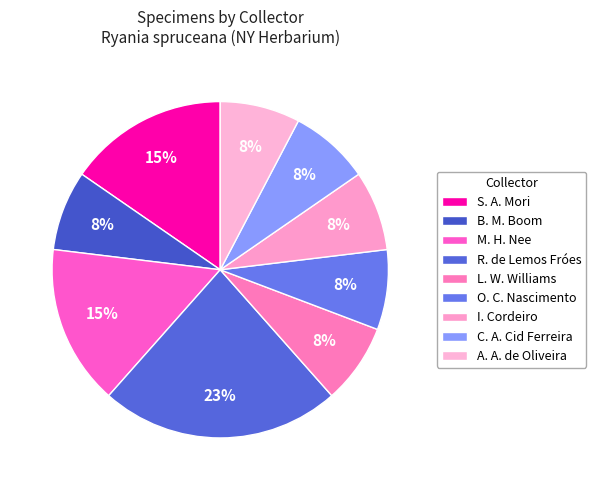

Is the sum of O. C. Nascimento and R. de Lemos Fróes greater than half?

No